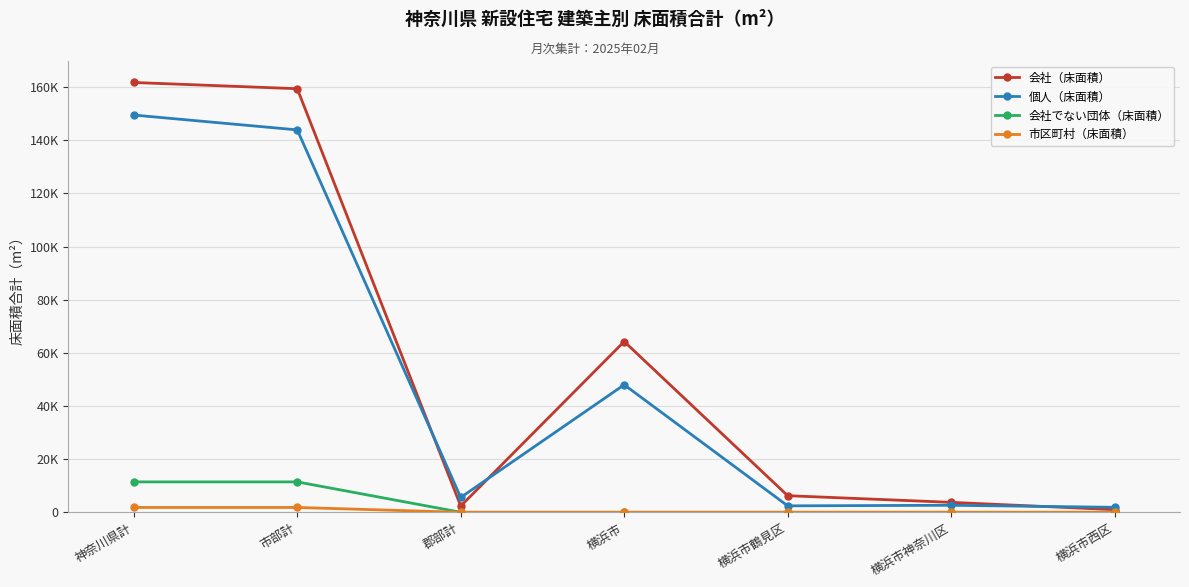

Reading left to right, what are all the values shown in this chart?

会社（床面積）: 161746	159402	2344	64260	6240	3735	986
個人（床面積）: 149491	143907	5584	47988	2417	2631	1868
会社でない団体（床面積）: 11433	11433	0	0	0	0	0
市区町村（床面積）: 1806	1806	0	0	0	0	0